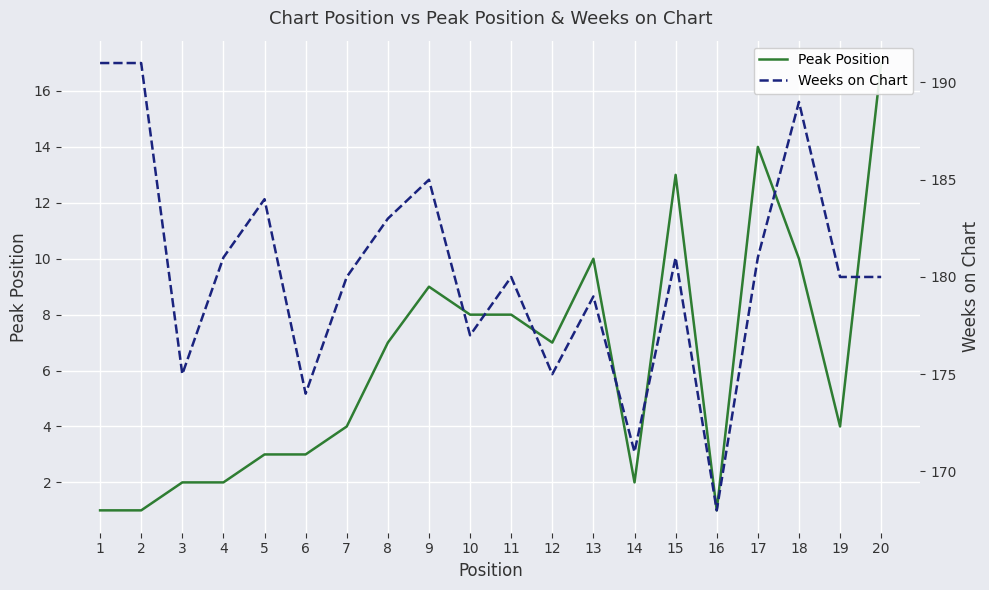

True or false: Weeks on Chart and Peak Position intersect in this chart.

False